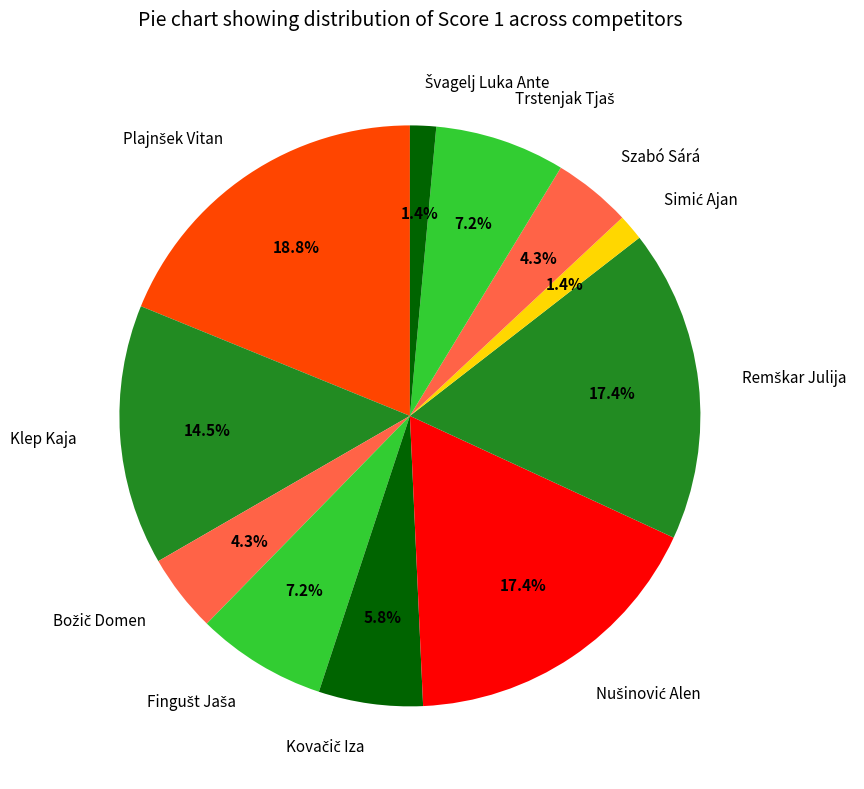

Is Klep Kaja the majority of the pie?

No